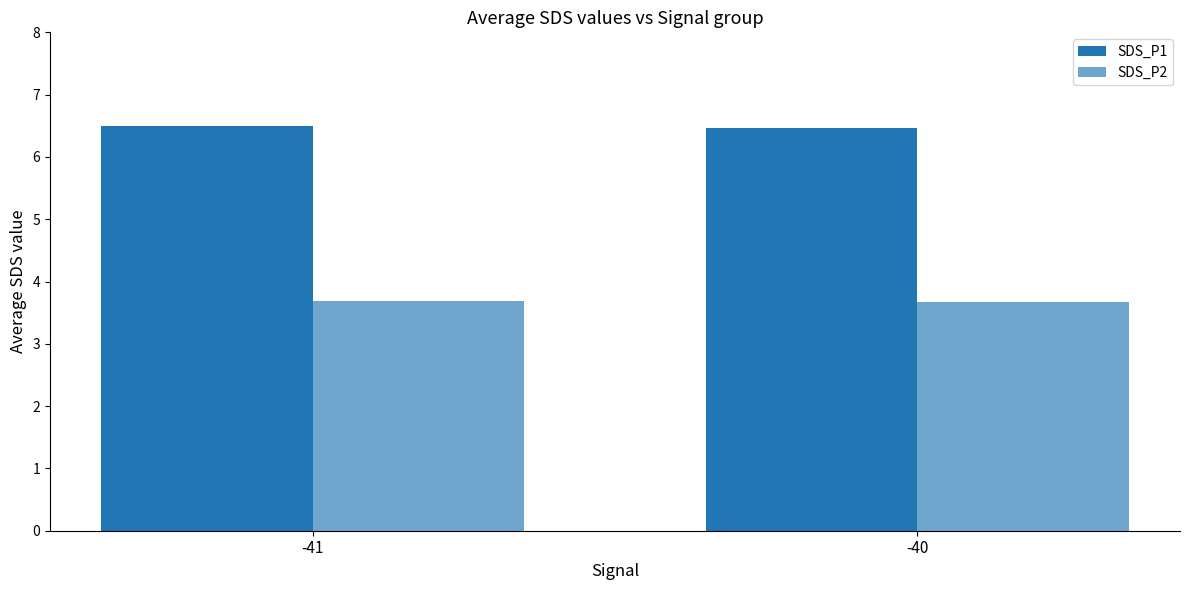

The SDS_P2 series shows 0.9 at -41. True or false?

False